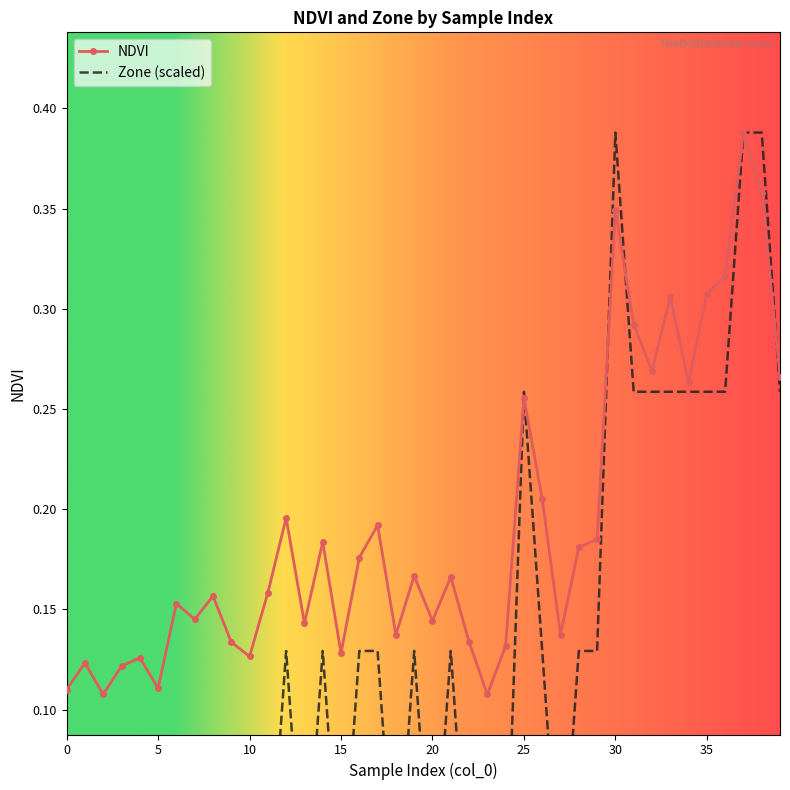

Reading right to left, list all the values displayed in this chart.

NDVI: 0.3	0.4	0.4	0.3	0.3	0.3	0.3	0.3	0.3	0.3	0.2	0.2	0.1	0.2	0.3	0.1	0.1	0.1	0.2	0.1	0.2	0.1	0.2	0.2	0.1	0.2	0.1	0.2	0.2	0.1	0.1	0.2	0.1	0.2	0.1	0.1	0.1	0.1	0.1	0.1
Zone (scaled): 0.3	0.4	0.4	0.3	0.3	0.3	0.3	0.3	0.3	0.4	0.1	0.1	0.0	0.1	0.3	0.0	0.0	0.0	0.1	0.0	0.1	0.0	0.1	0.1	0.0	0.1	0.0	0.1	0.0	0.0	0.0	0.0	0.0	0.0	0.0	0.0	0.0	0.0	0.0	0.0